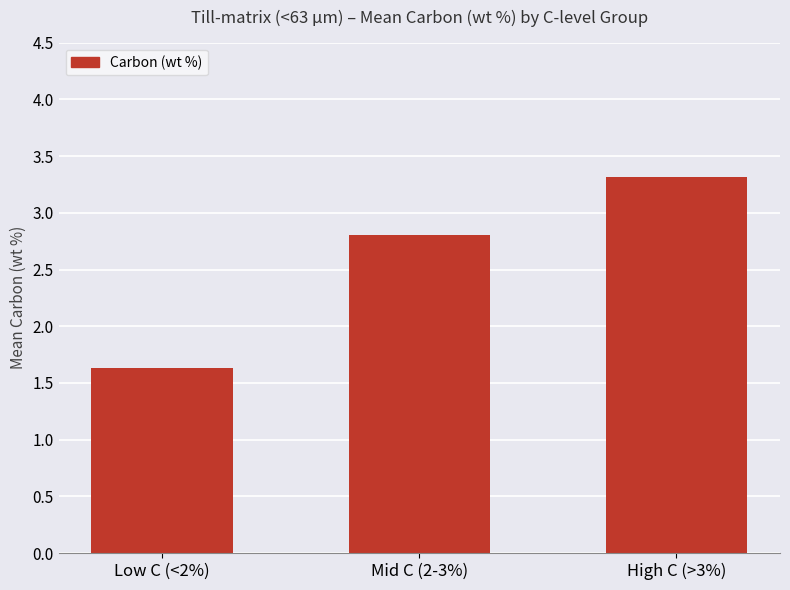

What is the change in value from Low C (<2%) to Mid C (2-3%)?

+1.2